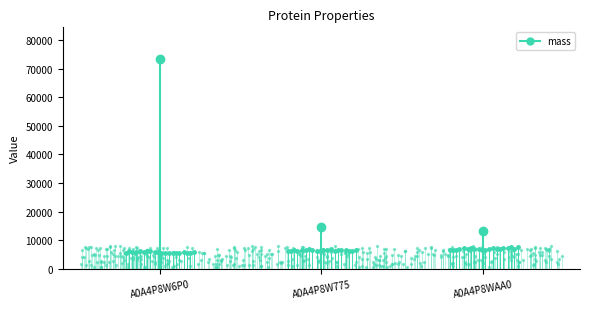

What is the label of the 2nd point from the left?

A0A4P8W775